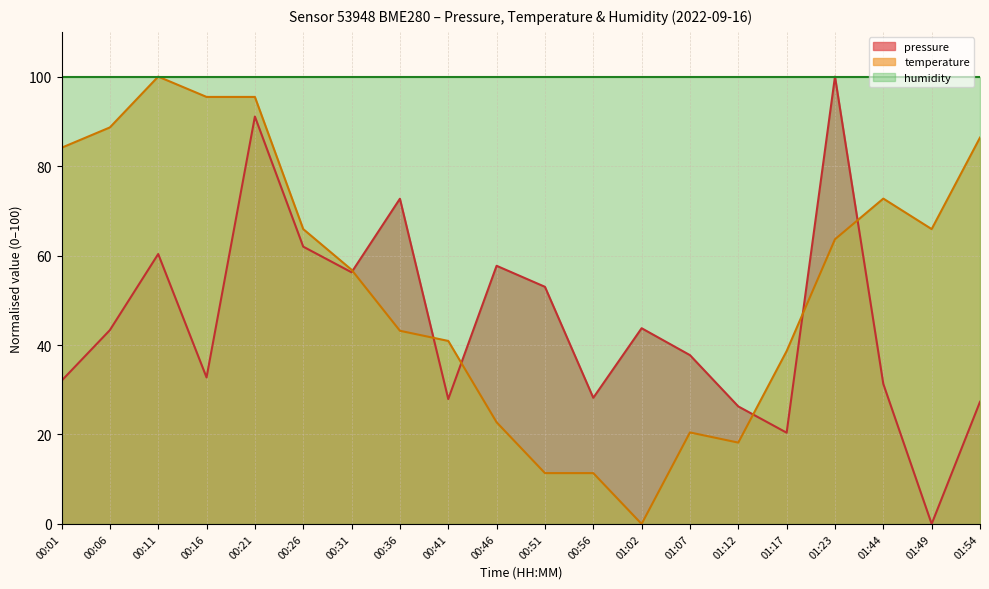

What is the value of the temperature point at the 11th from the left?

11.4